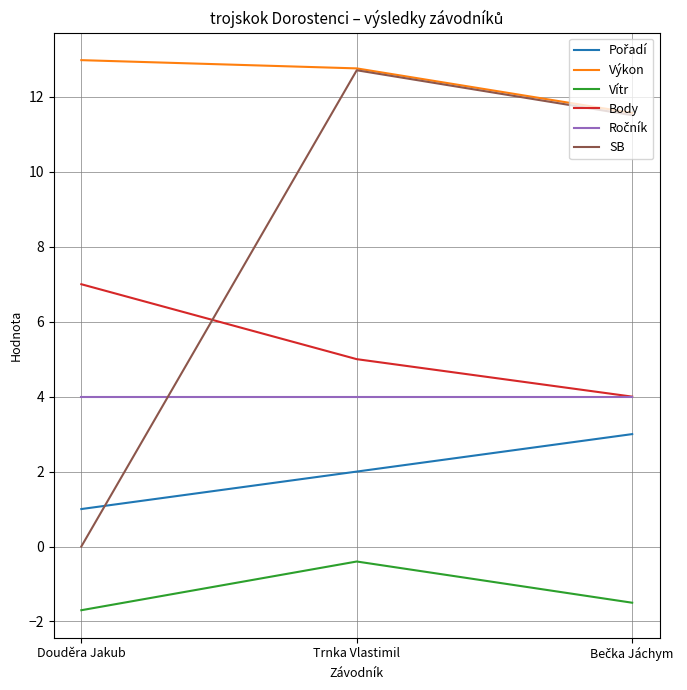

What is the average value of the Výkon series?

12.4